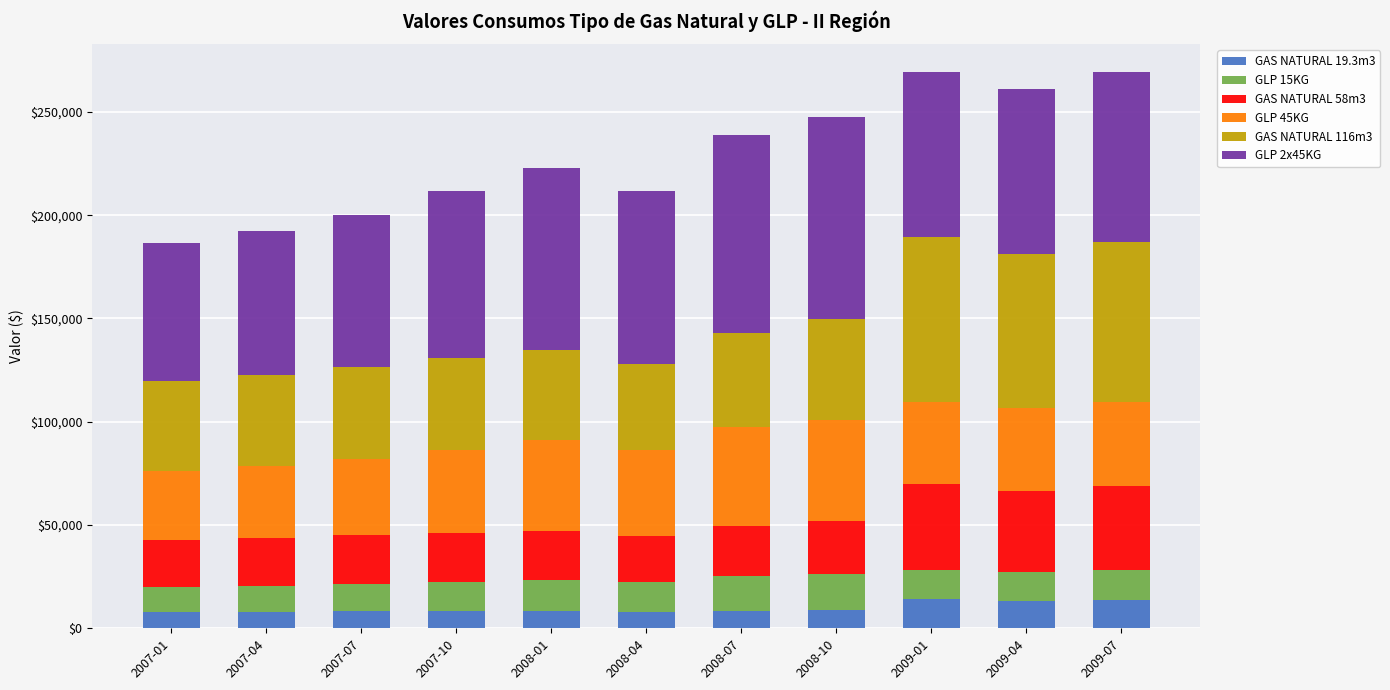

What is the sum of the GAS NATURAL 19.3m3 values at 2009-01 and 2007-07?

22392.8